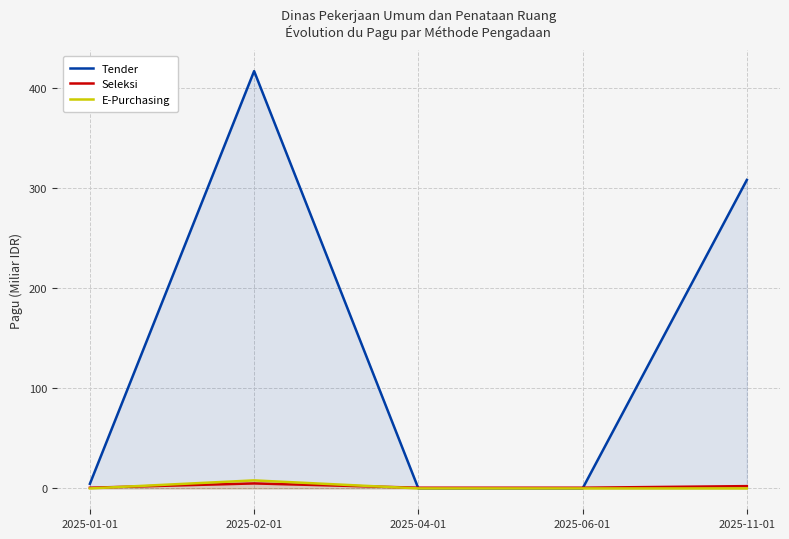

Which category has the highest value in the Seleksi series?

2025-02-01